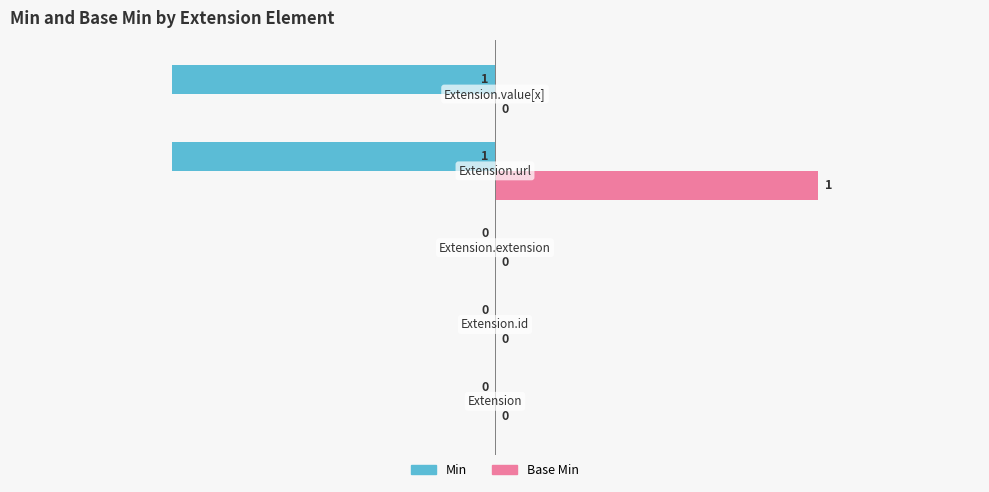

How many Min values are between -1 and 0?

5